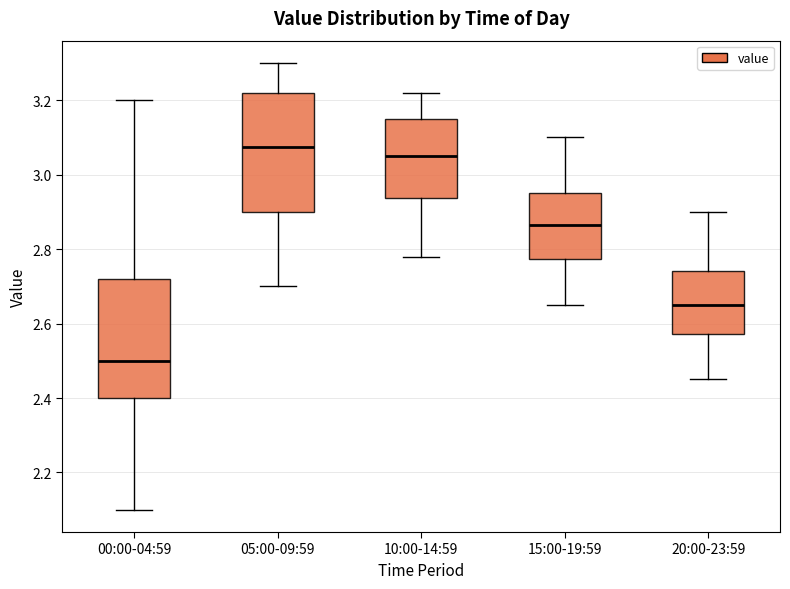

Reading left to right, read every box against the y-axis: the position of its median line, the range the box covers, and the ends of its whiskers. The values are not printed on the chart, so give them approximately, as read against the axis.

00:00-04:59: median 2.50, box 2.40 to 2.72, whiskers 2.10 to 3.20
05:00-09:59: median 3.08, box 2.90 to 3.22, whiskers 2.70 to 3.30
10:00-14:59: median 3.06, box 2.94 to 3.16, whiskers 2.78 to 3.22
15:00-19:59: median 2.86, box 2.78 to 2.96, whiskers 2.66 to 3.10
20:00-23:59: median 2.66, box 2.58 to 2.74, whiskers 2.46 to 2.90